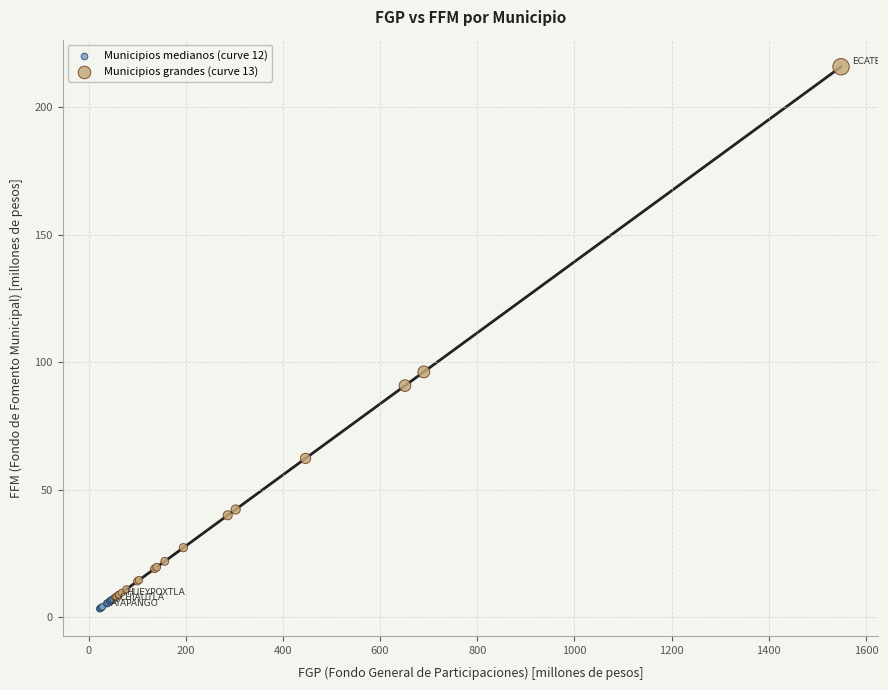

Which series contains the highest Y value?

Municipios grandes (curve 13)